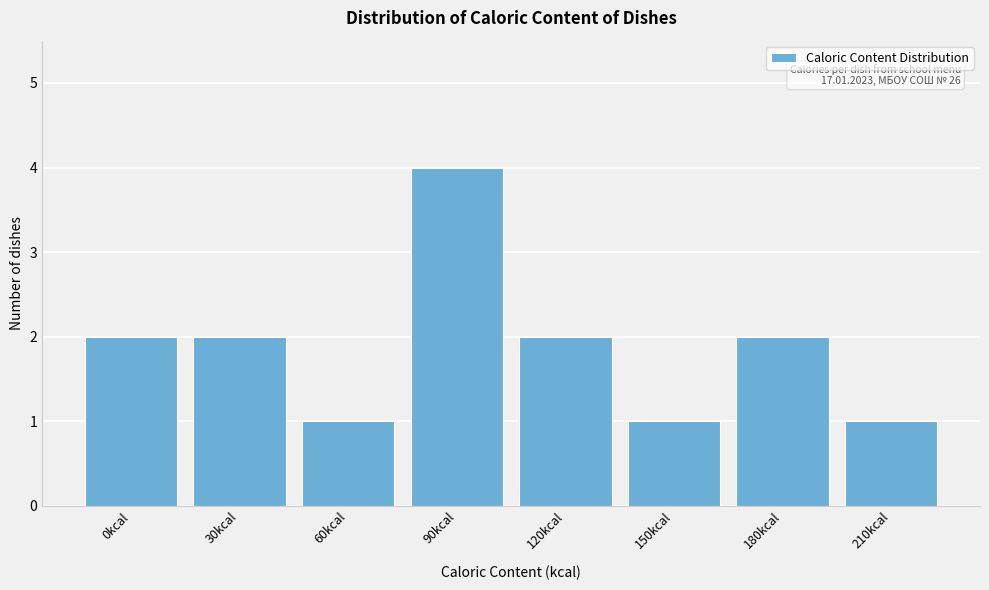

Reading right to left, extract all data points from this chart.

210kcal=1	180kcal=2	150kcal=1	120kcal=2	90kcal=4	60kcal=1	30kcal=2	0kcal=2